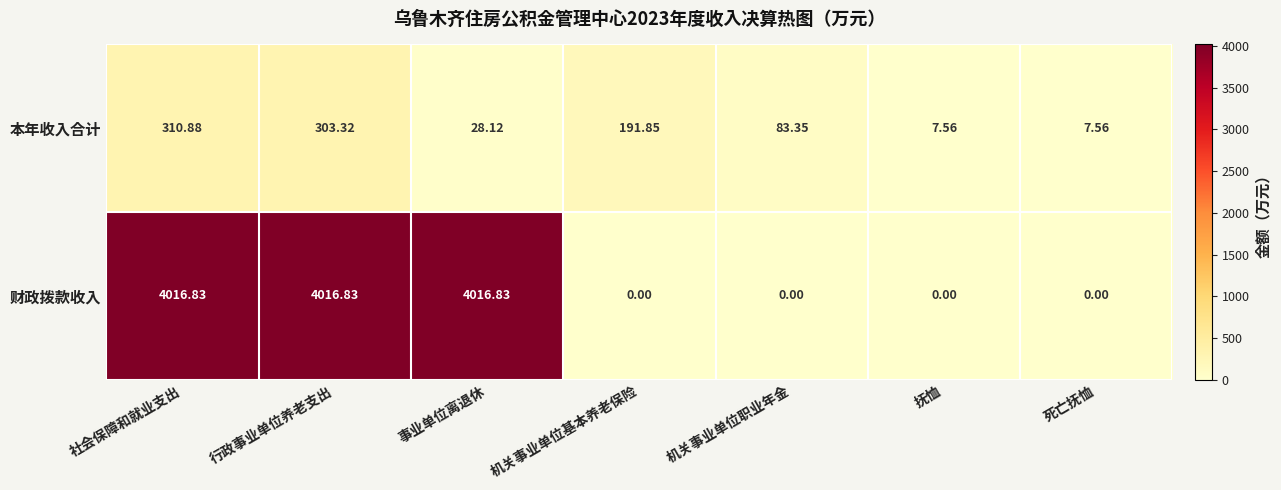

At 事业单位离退休, list the series in order from smallest to largest.

本年收入合计, 财政拨款收入